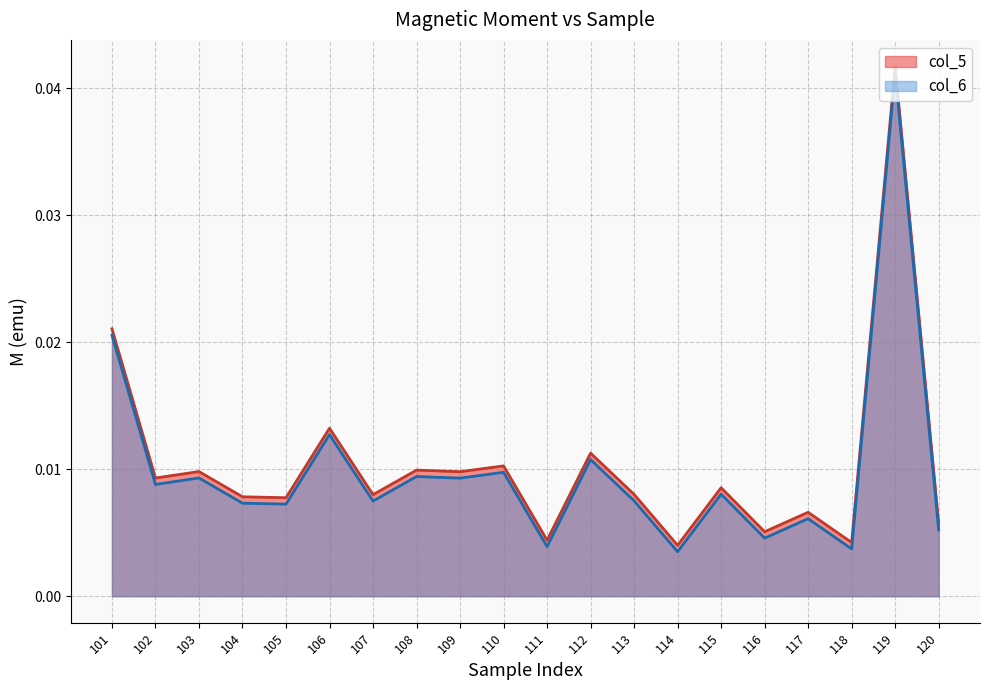

Which category has the lowest value in the col_6 series?

114